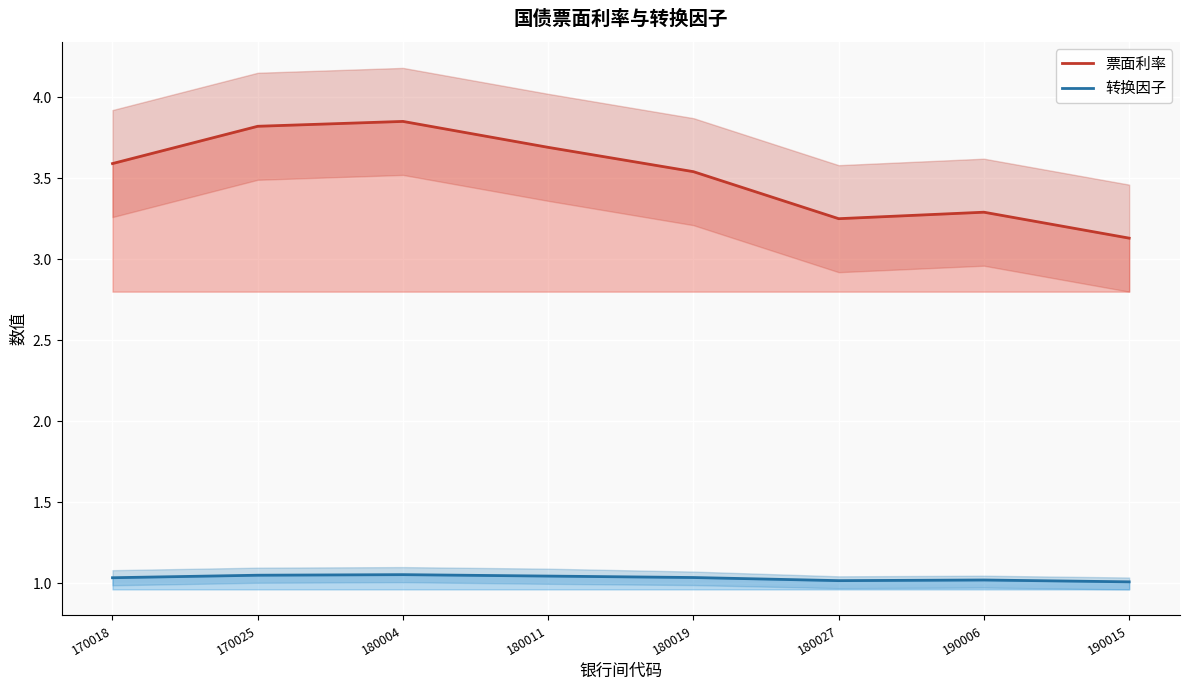

Which series has the largest total across all categories?

票面利率